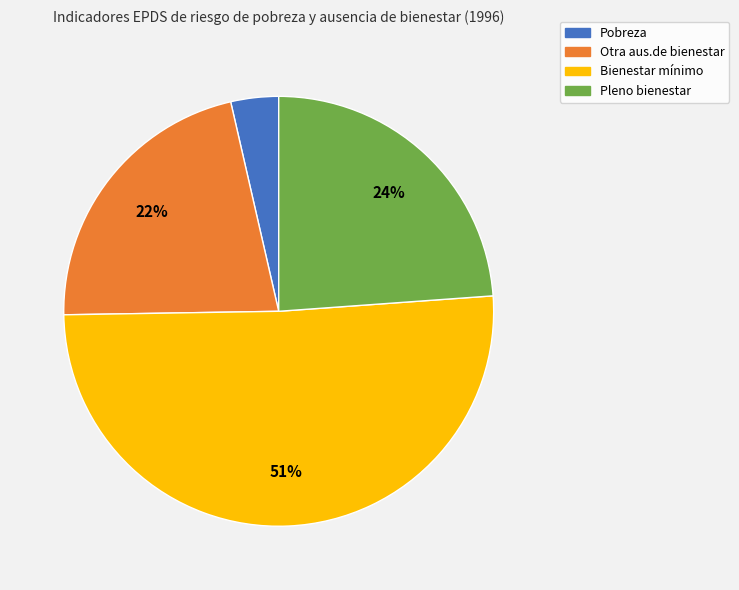

To the nearest percent, what is the difference between the Otra aus.de bienestar and Bienestar mínimo slice percentages?

29%